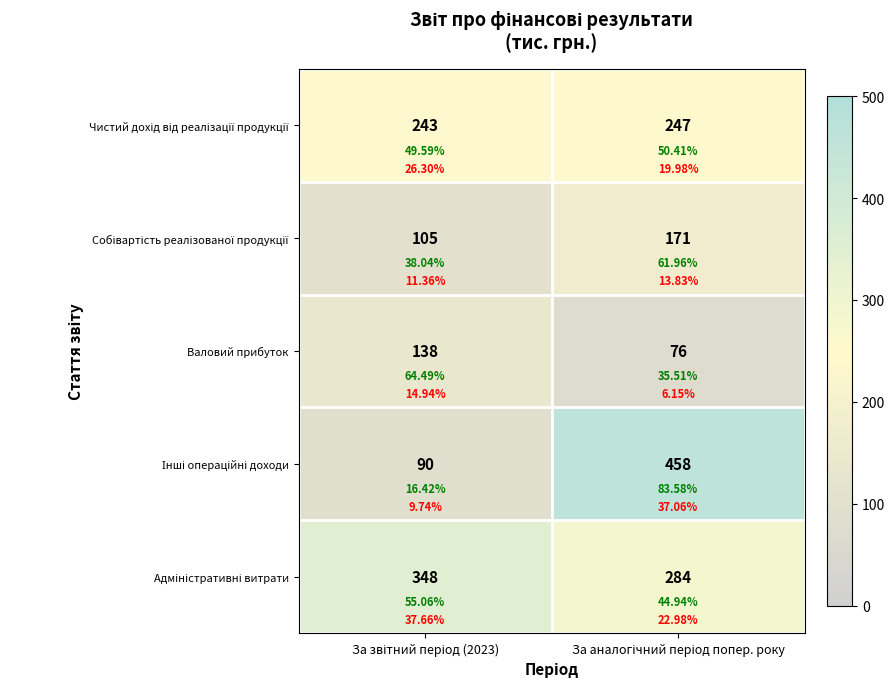

Which series has the largest range (max minus min)?

Інші операційні доходи